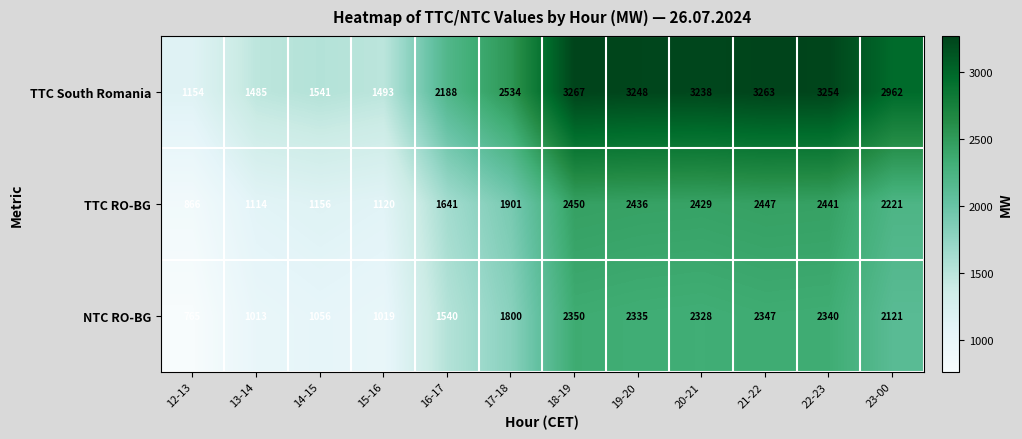

At which label is TTC South Romania closest to 2210?

16-17